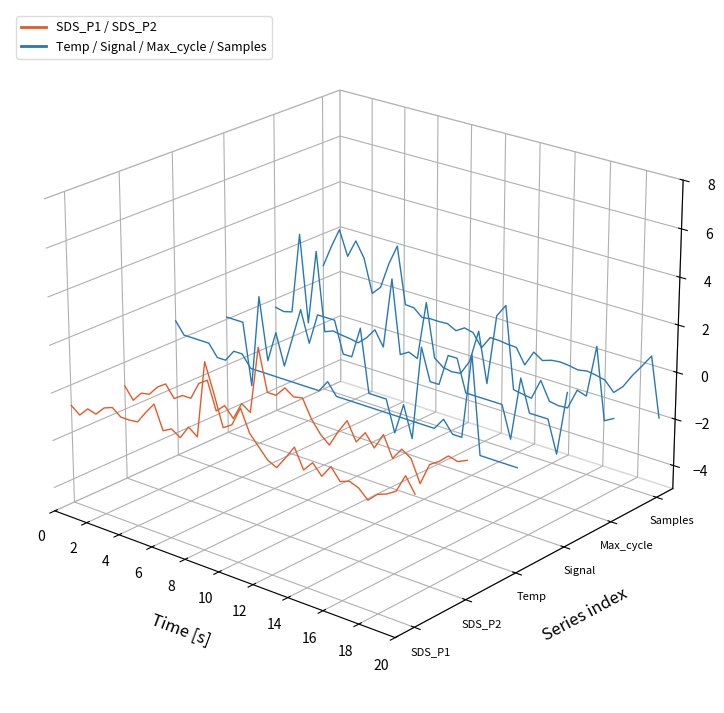

True or false: Max_cycle and Samples intersect in this chart.

True